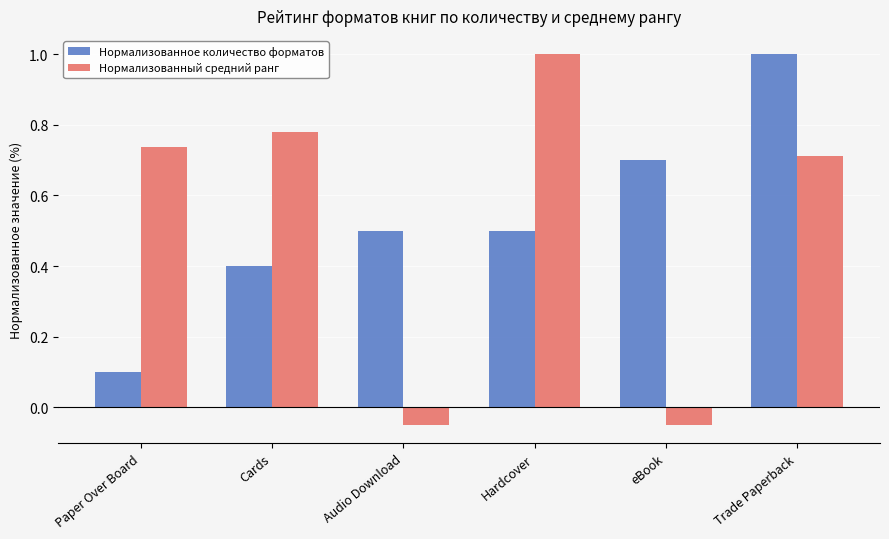

Which series has the largest range (max minus min)?

Нормализованный средний ранг